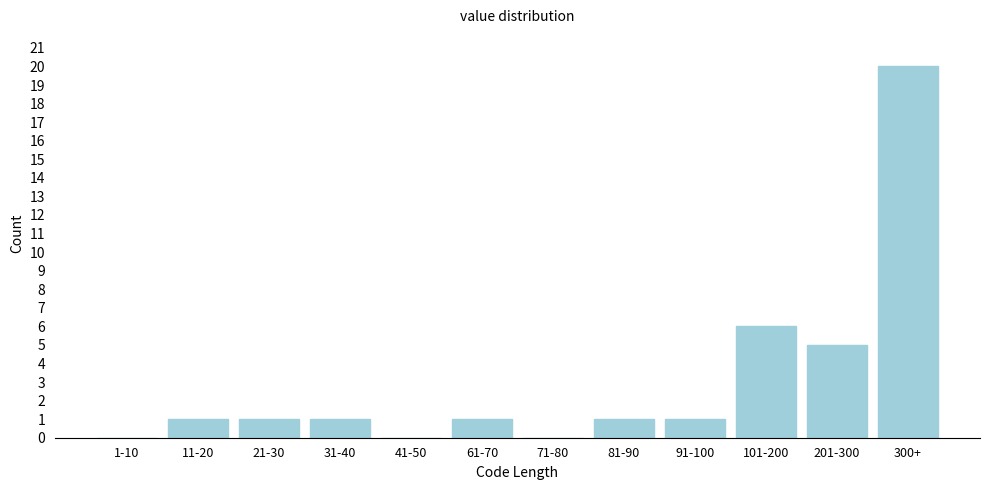

Reading right to left, what are all the values shown in this chart?

300+=20	201-300=5	101-200=6	91-100=1	81-90=1	71-80=0	61-70=1	41-50=0	31-40=1	21-30=1	11-20=1	1-10=0